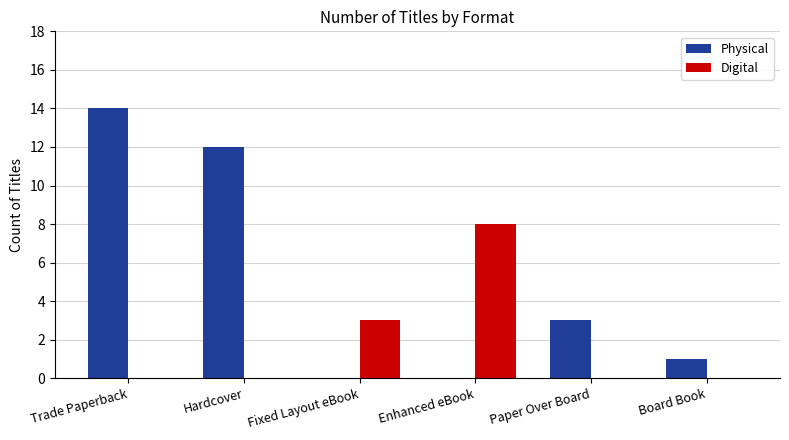

What is the sum of the Physical values at Trade Paperback and Board Book?

15